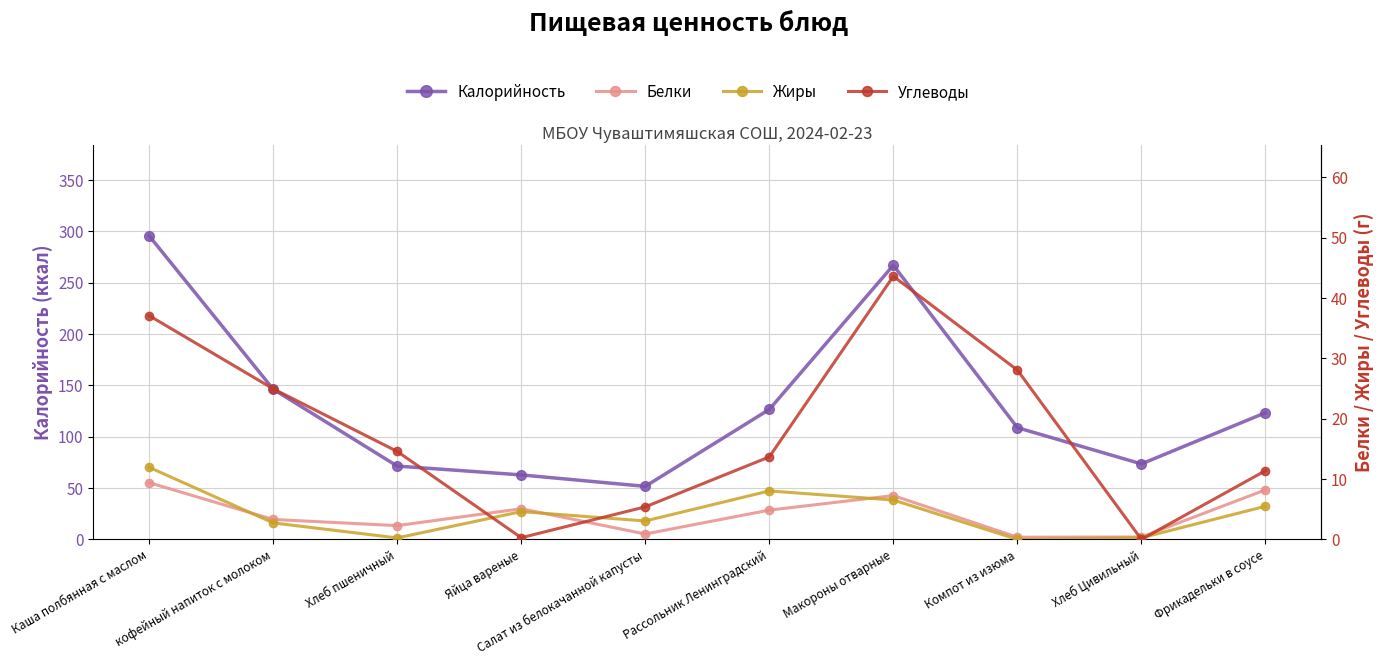

After their last crossing, which series has the higher values: Жиры or Углеводы?

Углеводы